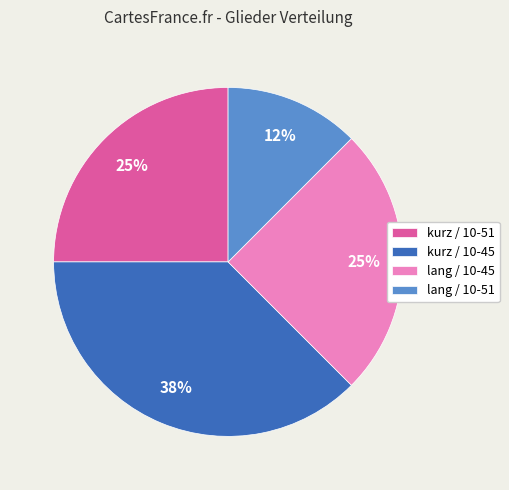

Which has a higher value, kurz / 10-45 or lang / 10-45?

kurz / 10-45